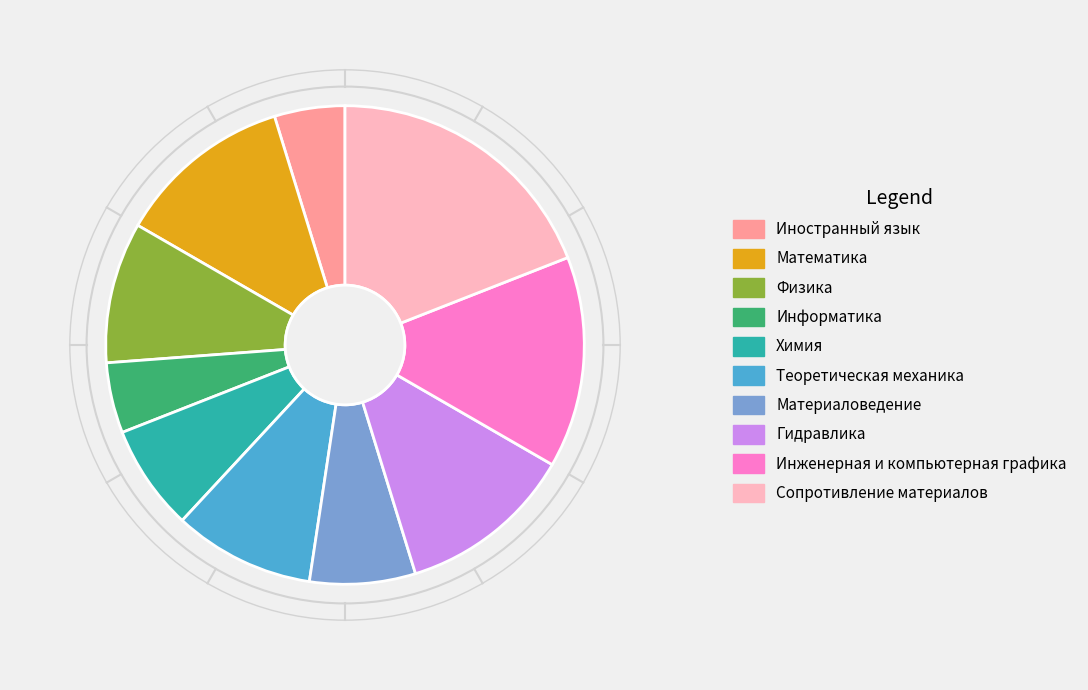

Approximately how many times larger is the value at Физика compared to Математика?

0.8